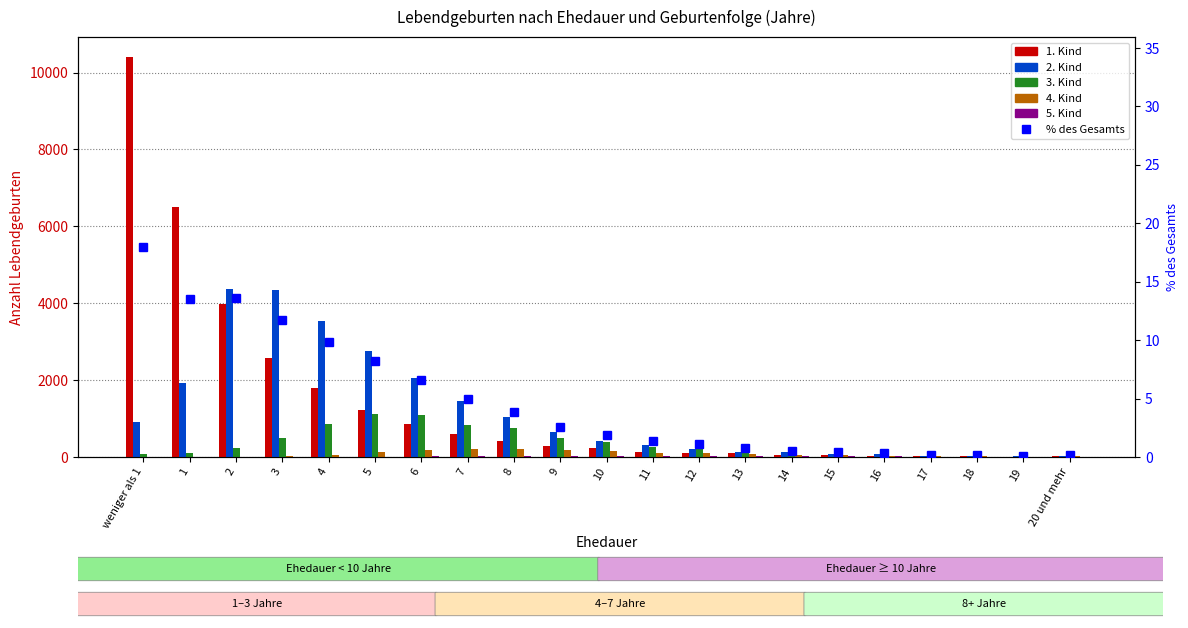

Which has a higher value, 11 or 12?

11